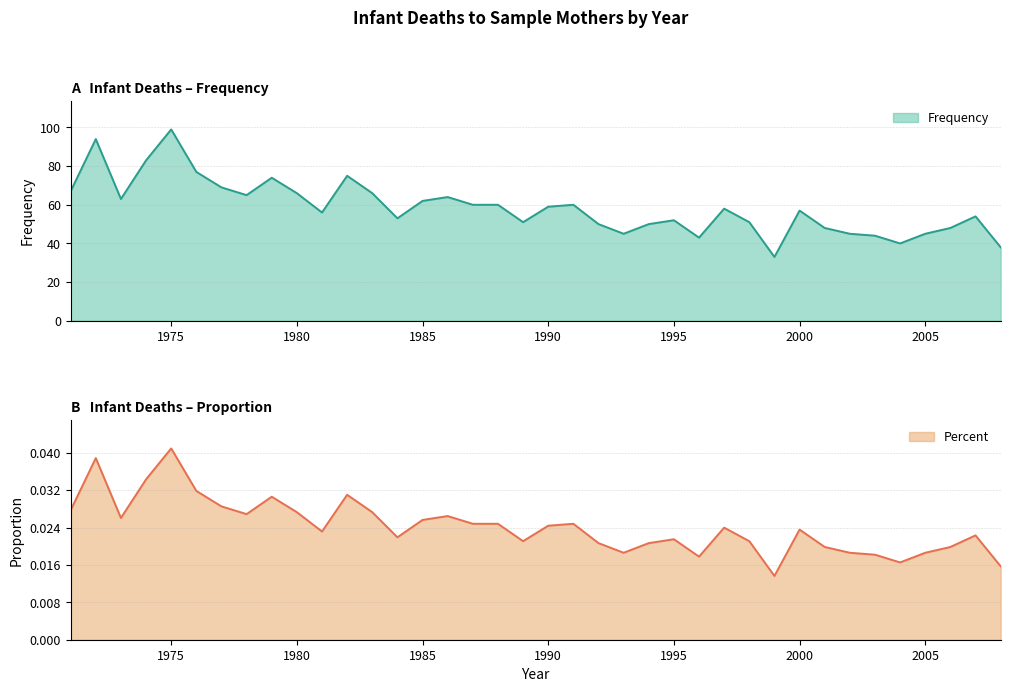

What is the maximum value for Frequency?

99